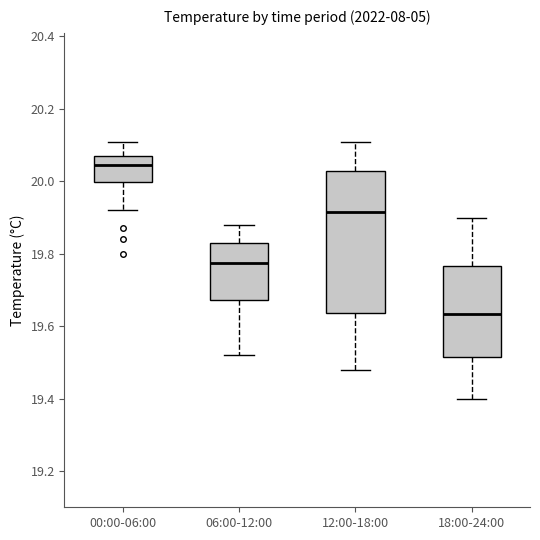

Reading left to right, transcribe this box plot: for each box, give where its median line is, the range the box spans, and where its two whiskers end, as read against the y-axis. The values are not printed on the chart, so give them approximately, as read against the axis.

00:00-06:00: median 20.04, box 20.00 to 20.08, whiskers 19.92 to 20.12
06:00-12:00: median 19.78, box 19.68 to 19.84, whiskers 19.52 to 19.88
12:00-18:00: median 19.92, box 19.64 to 20.02, whiskers 19.48 to 20.12
18:00-24:00: median 19.64, box 19.52 to 19.76, whiskers 19.40 to 19.90